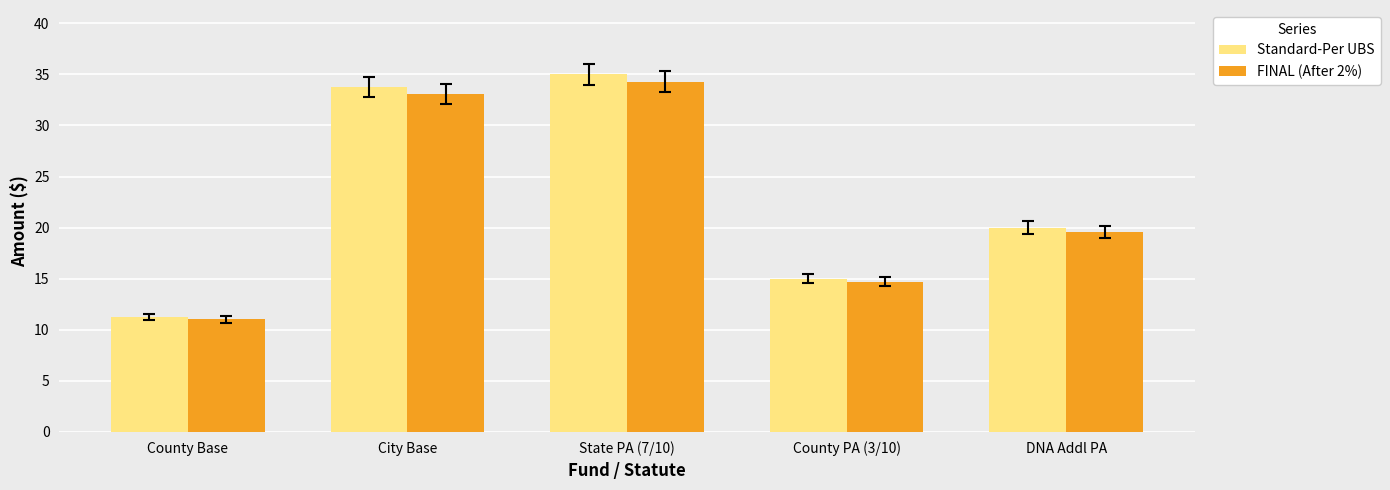

How many data points does each series have?

5